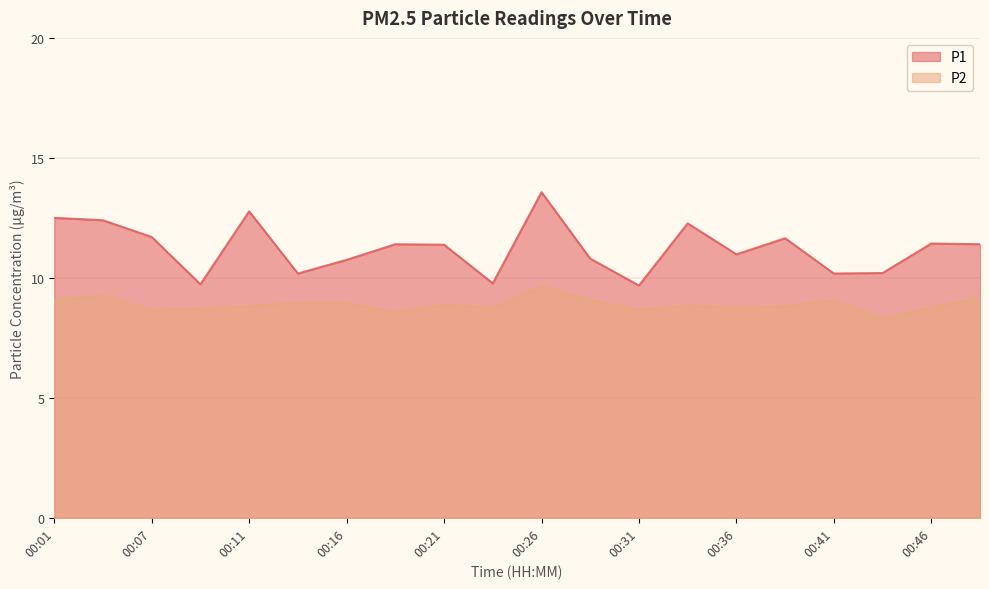

Is the value of P2 at 00:24 greater than the value of P1 at 00:36?

No